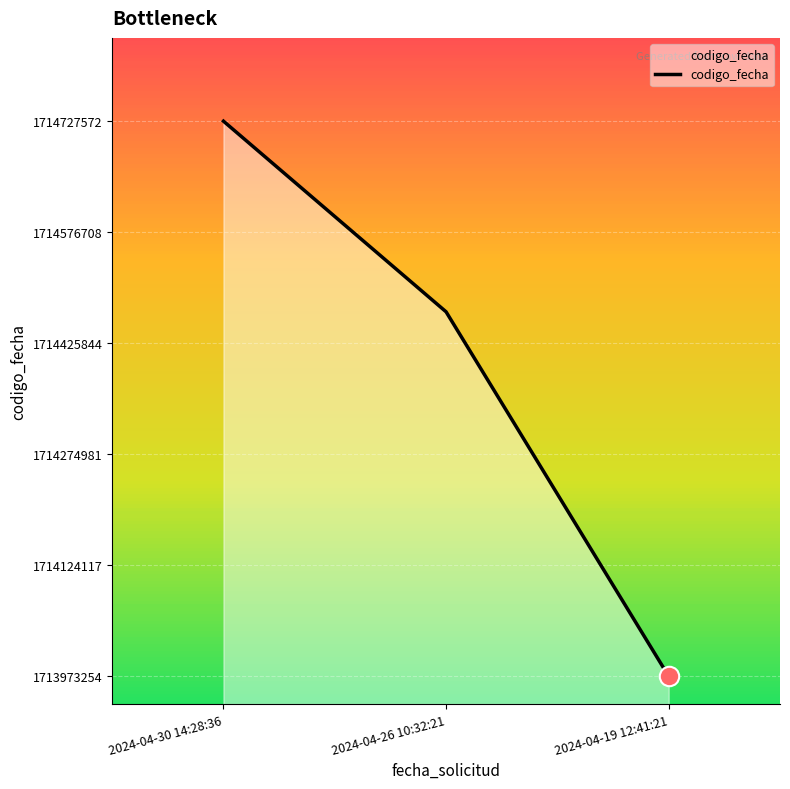

Reading left to right, what are all the values shown in this chart?

2024-04-30 14:28:36=1714727572	2024-04-26 10:32:21=1714468530	2024-04-19 12:41:21=1713973254